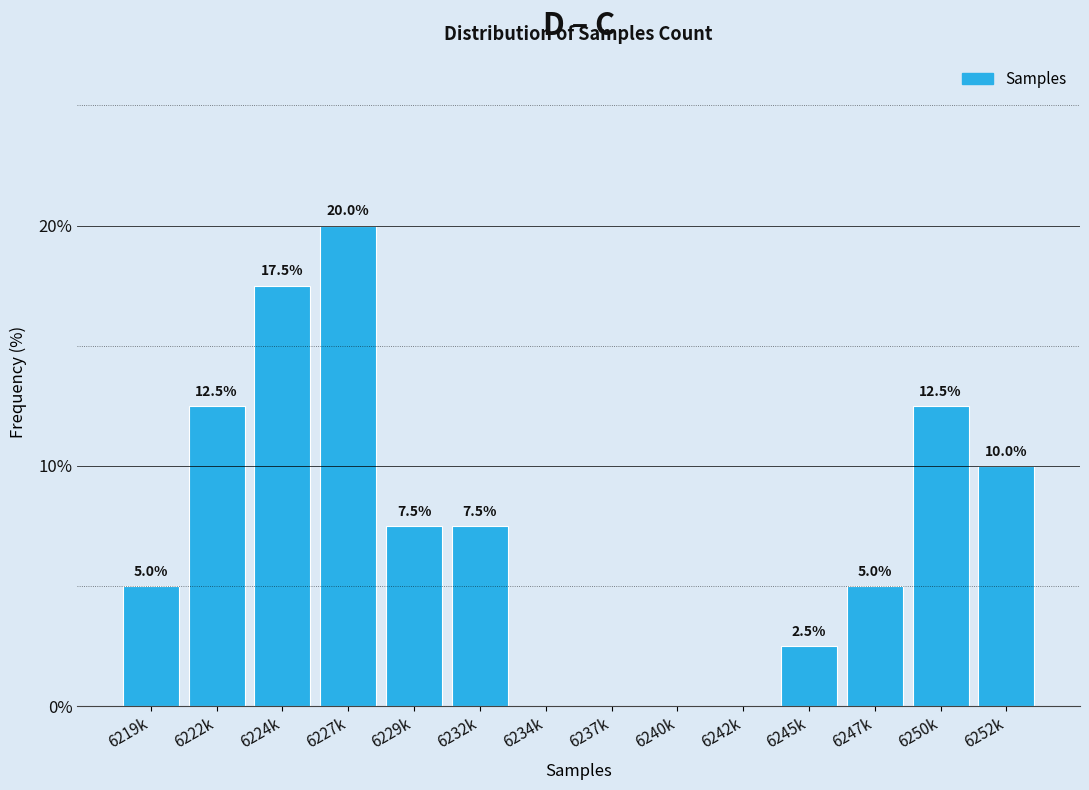

Reading left to right, what are all the values shown in this chart?

6219k=5.0	6222k=12.5	6224k=17.5	6227k=20.0	6229k=7.5	6232k=7.5	6234k=0.0	6237k=0.0	6240k=0.0	6242k=0.0	6245k=2.5	6247k=5.0	6250k=12.5	6252k=10.0